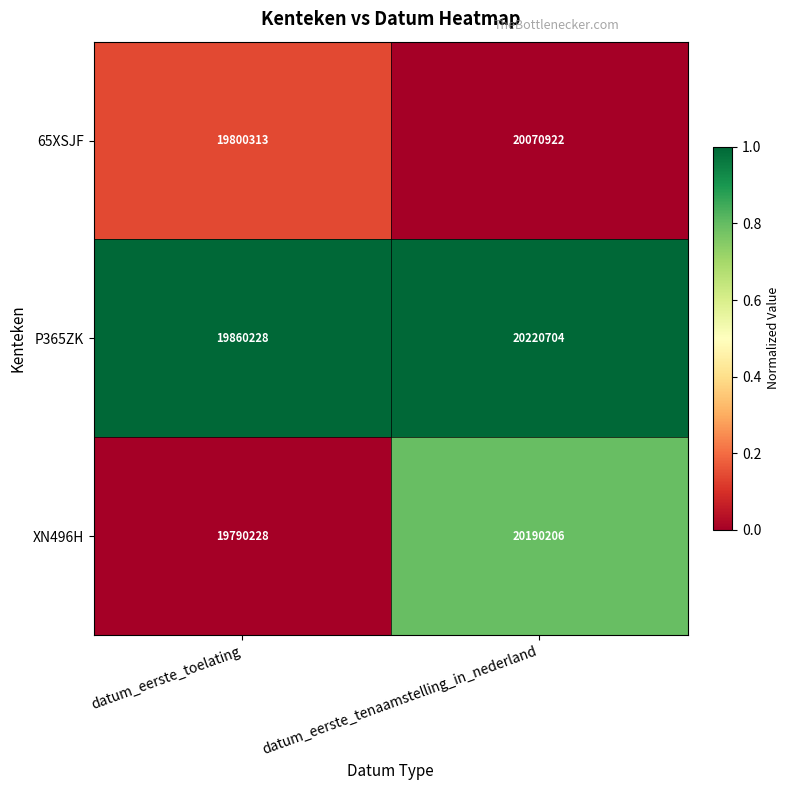

What is the difference between the maximum and minimum values in the XN496H series?

399978